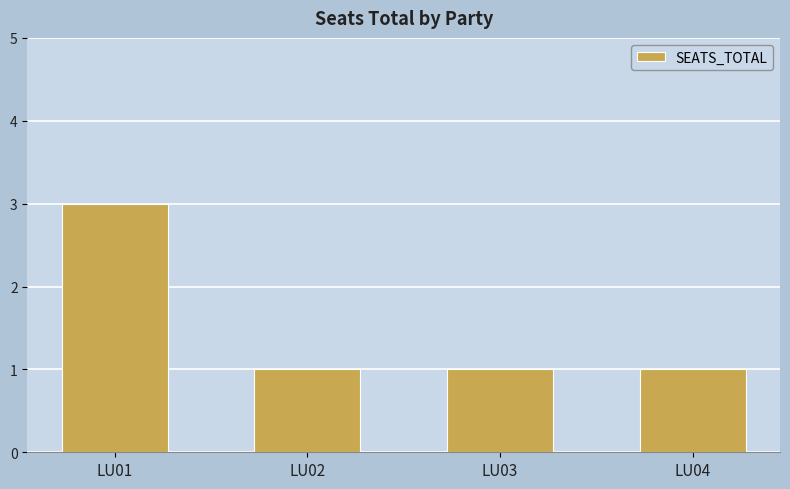

Reading left to right, what are all the values shown in this chart?

LU01=3	LU02=1	LU03=1	LU04=1